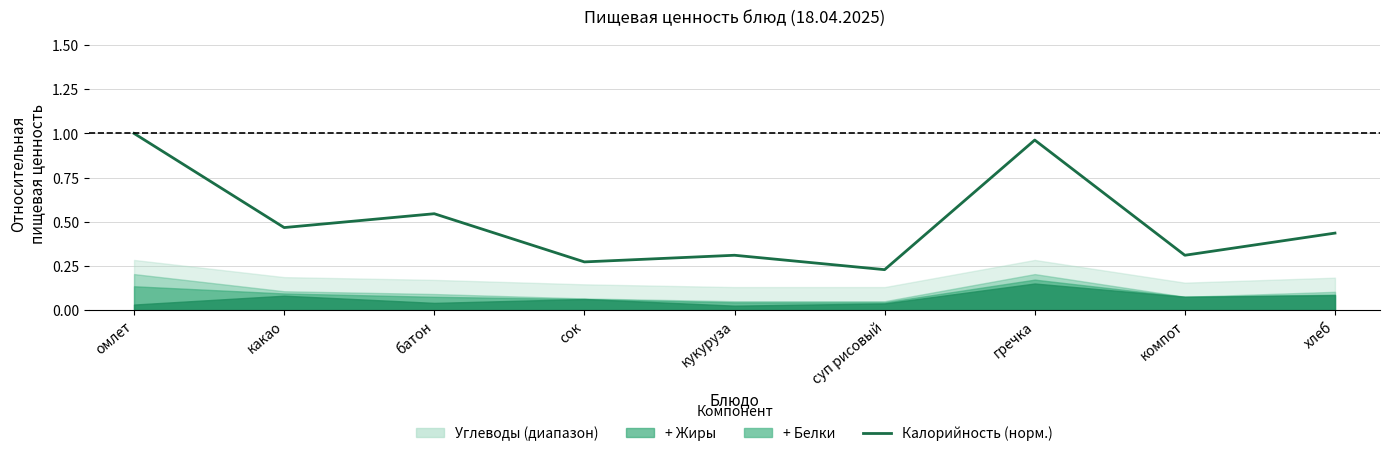

List the labels in order of value, largest first.

омлет, гречка, батон, какао, хлеб, кукуруза, компот, сок, суп рисовый